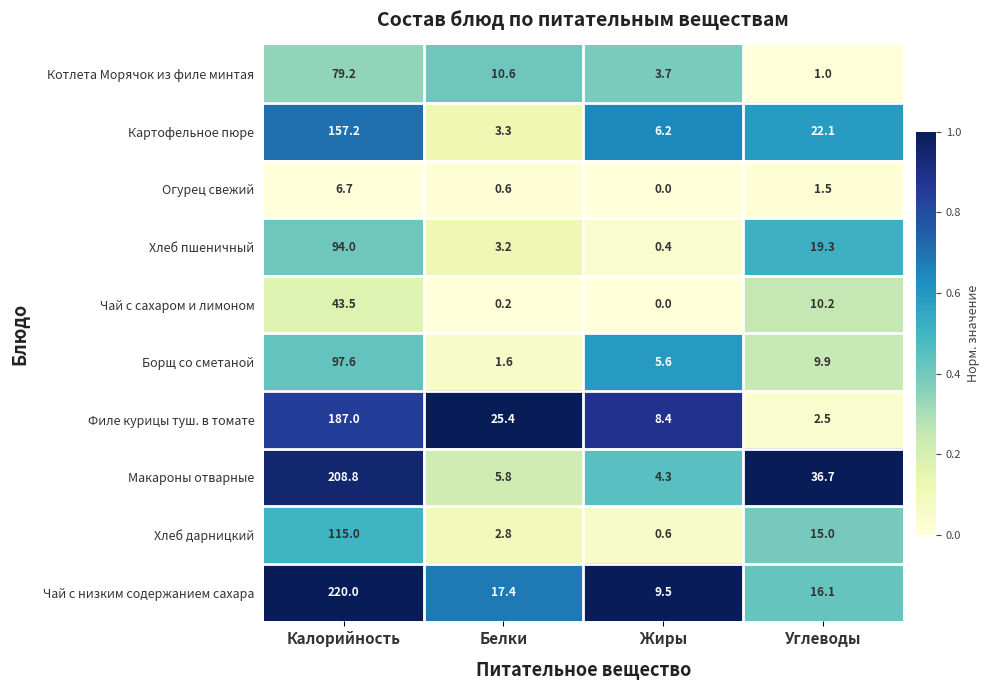

What is the spread (max minus min) of values at Жиры?

9.5